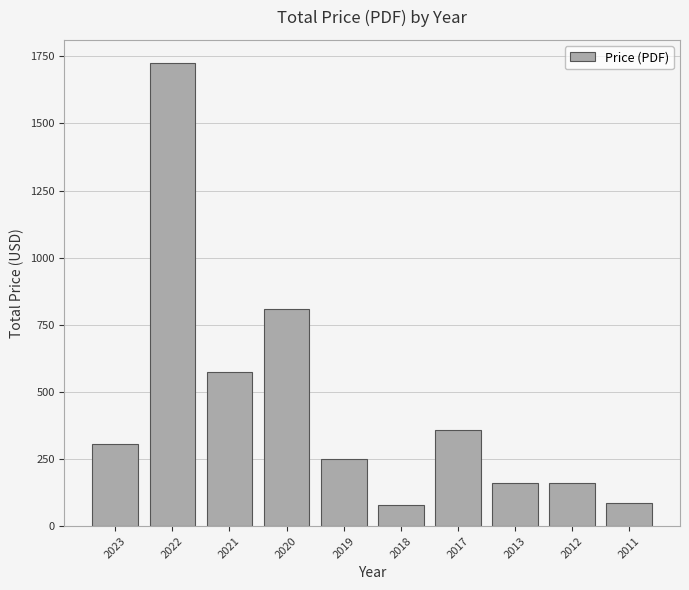

At which category does the chart reach its peak across all series?

2022